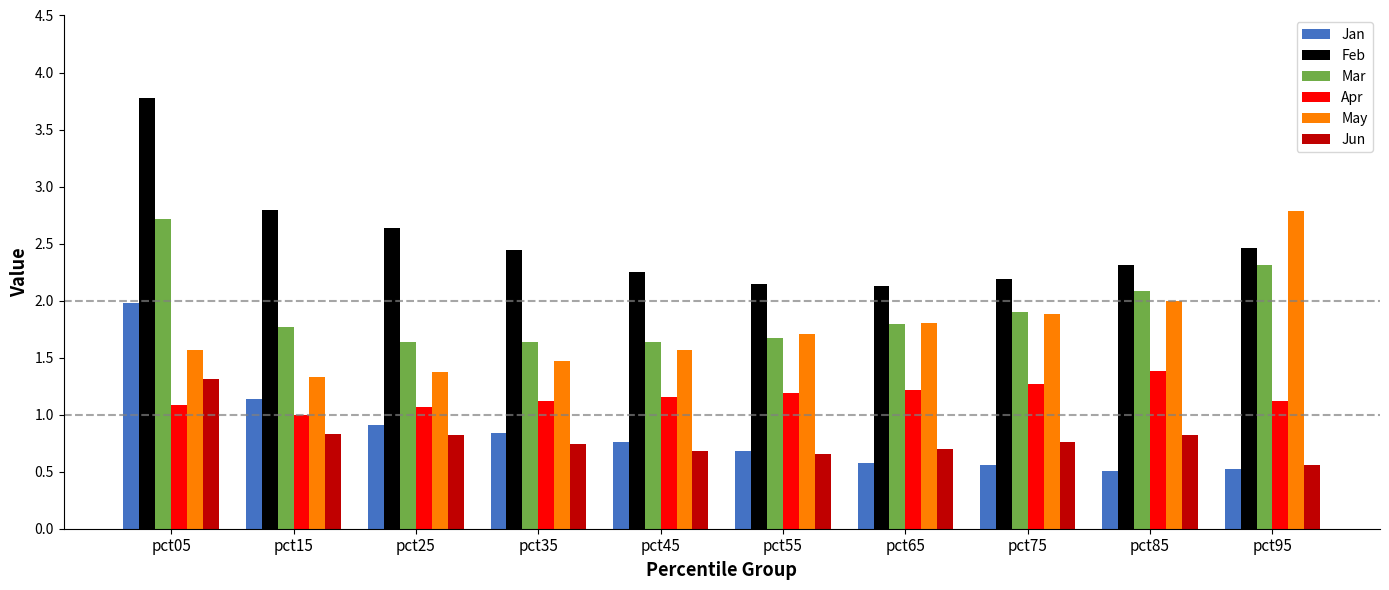

Count the number of data series in this chart.

6